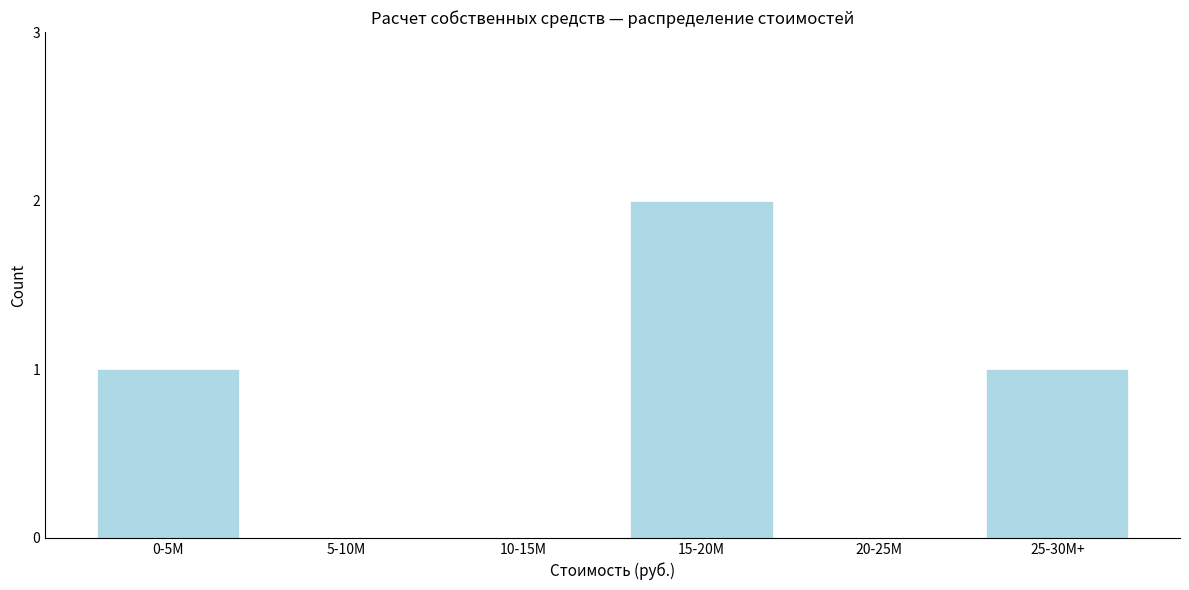

Reading right to left, what are all the values shown in this chart?

25-30M+=1	20-25M=0	15-20M=2	10-15M=0	5-10M=0	0-5M=1